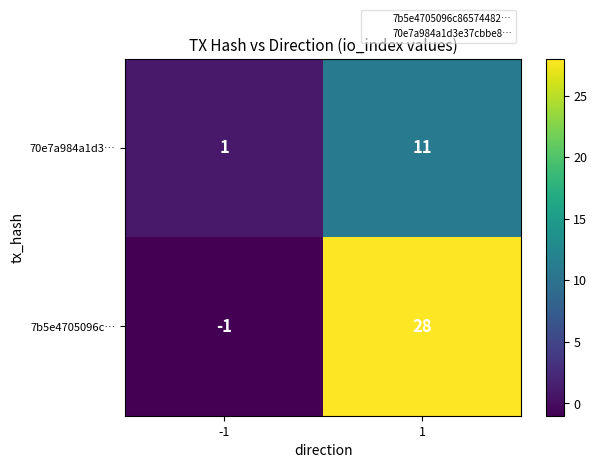

What is the minimum value shown in the chart?

-1